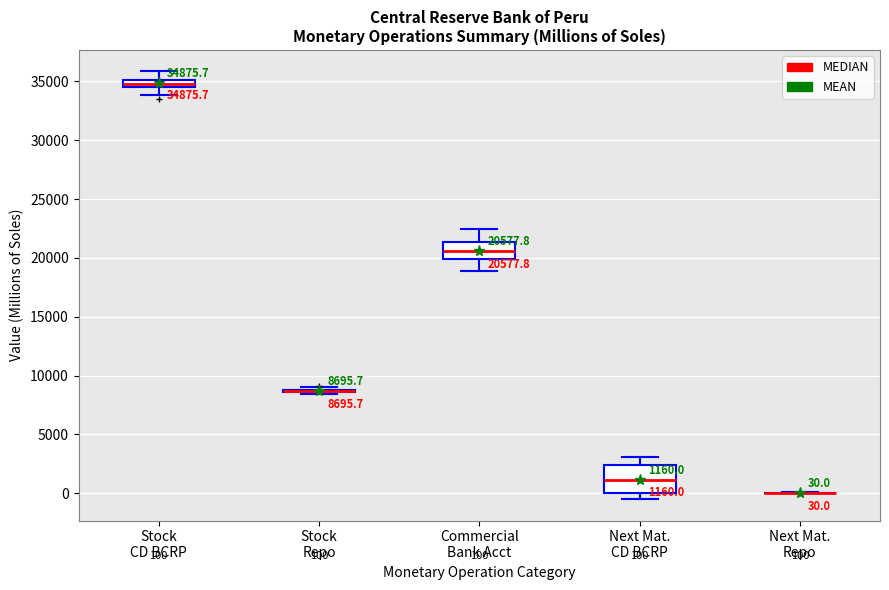

Which box is the tallest, from its lower edge to its upper edge?

Next Mat. CD BCRP